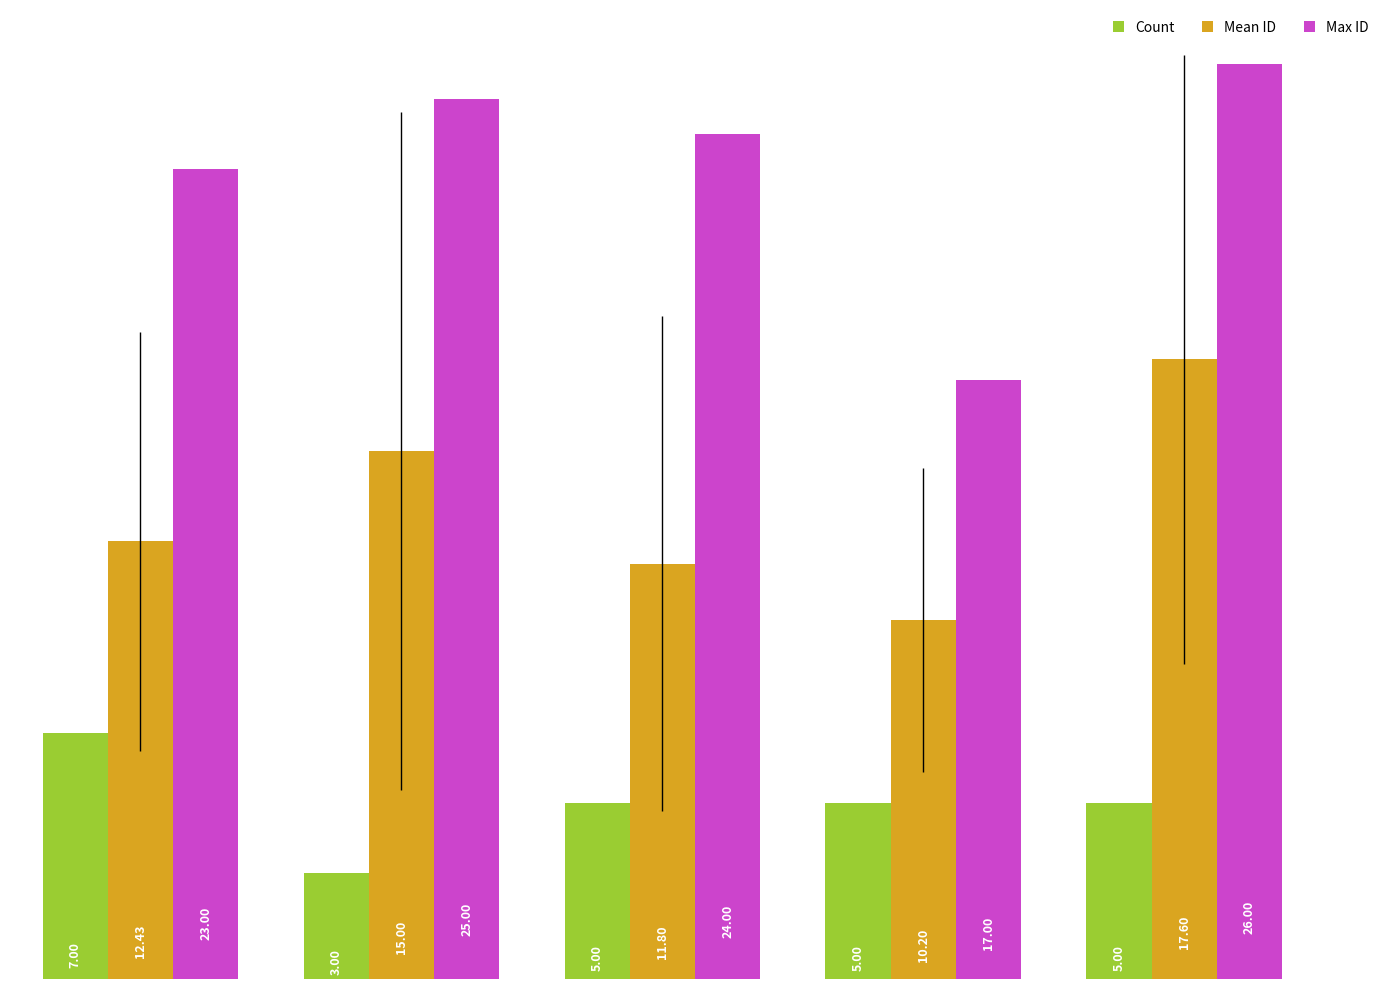

How many bars are there in total?

15